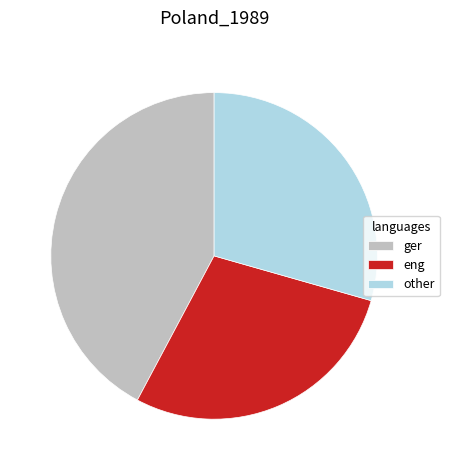

True or false: other accounts for 29% of the total.

True